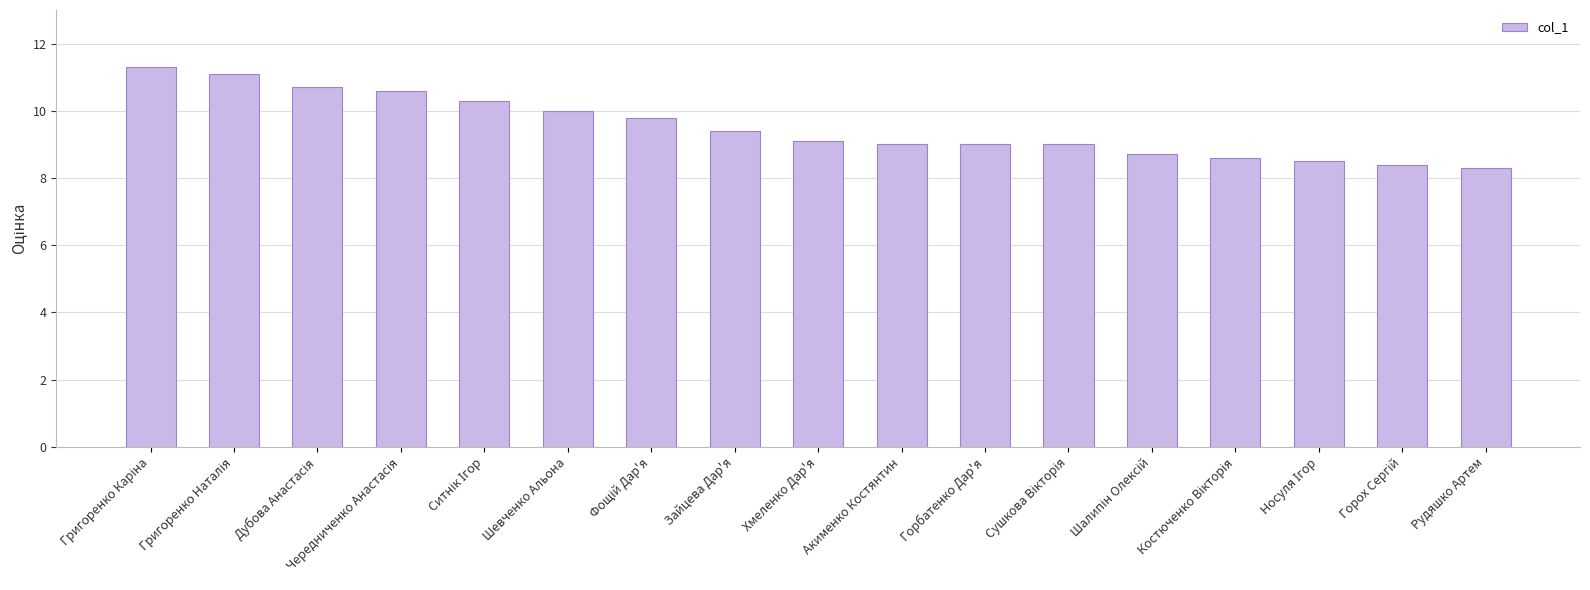

What position from the right is Хмеленко Дар'я?

9